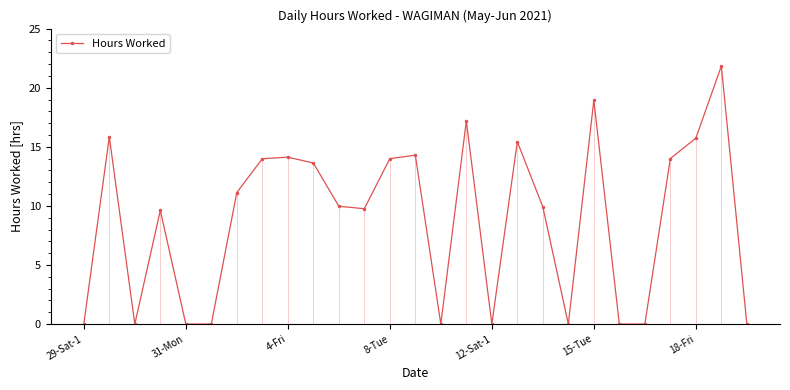

True or false: the data has more than 1 interior local peaks.

True